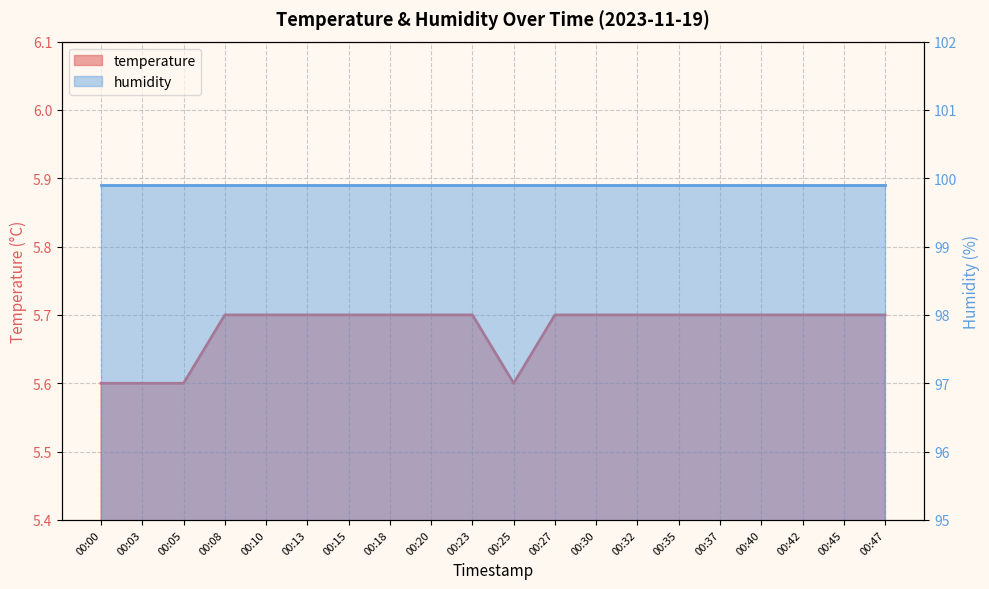

What is the sum of the values at 00:23 and 00:10?

11.4